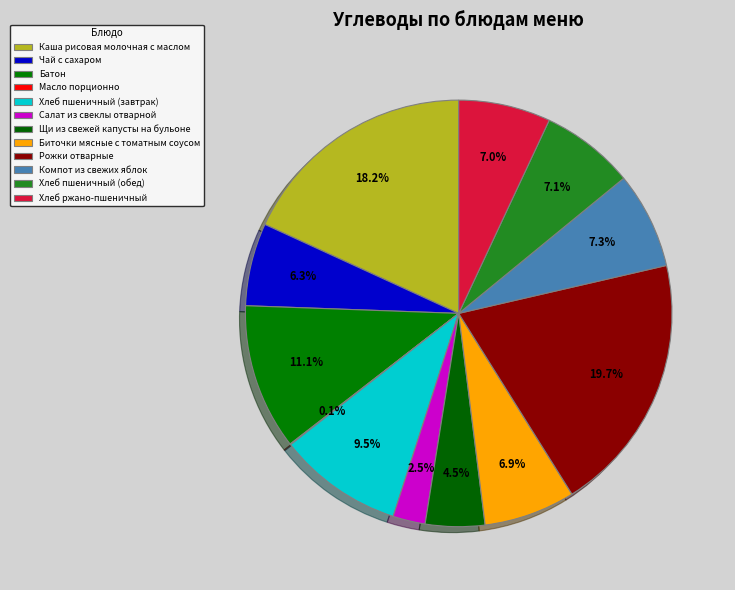

Does Салат из свеклы отварной account for over 50% of the chart?

No